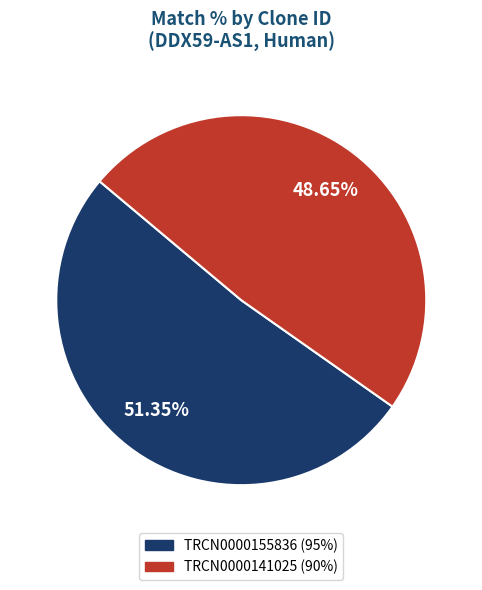

Rank the categories by value from lowest to highest.

TRCN0000141025, TRCN0000155836